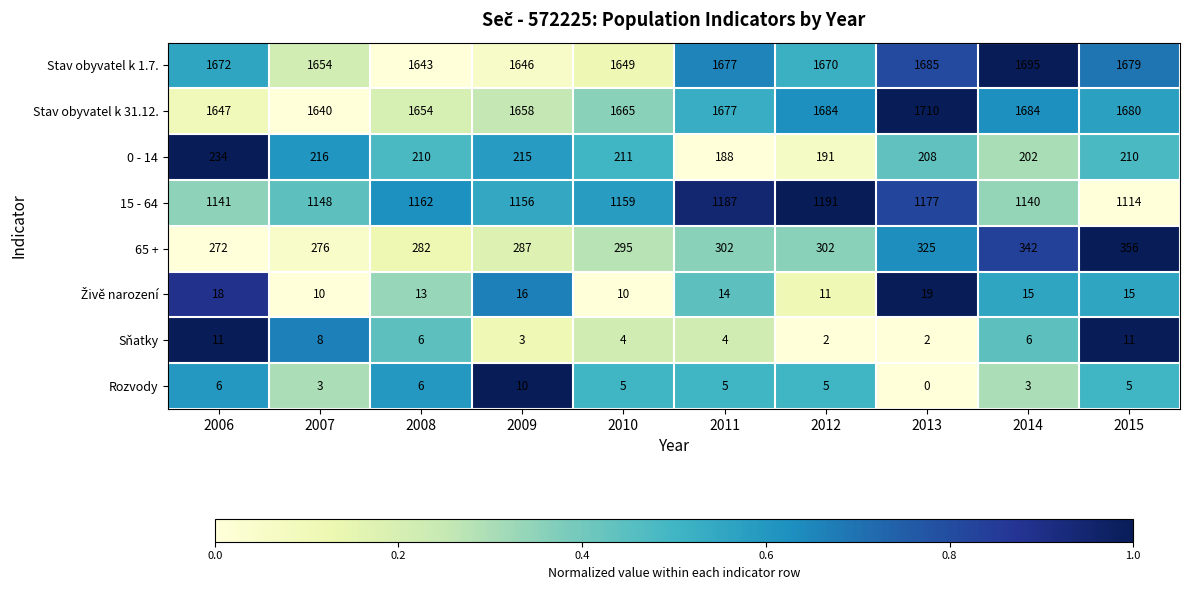

Rank the categories by 15 - 64 value from highest to lowest.

2012, 2011, 2013, 2008, 2010, 2009, 2007, 2006, 2014, 2015